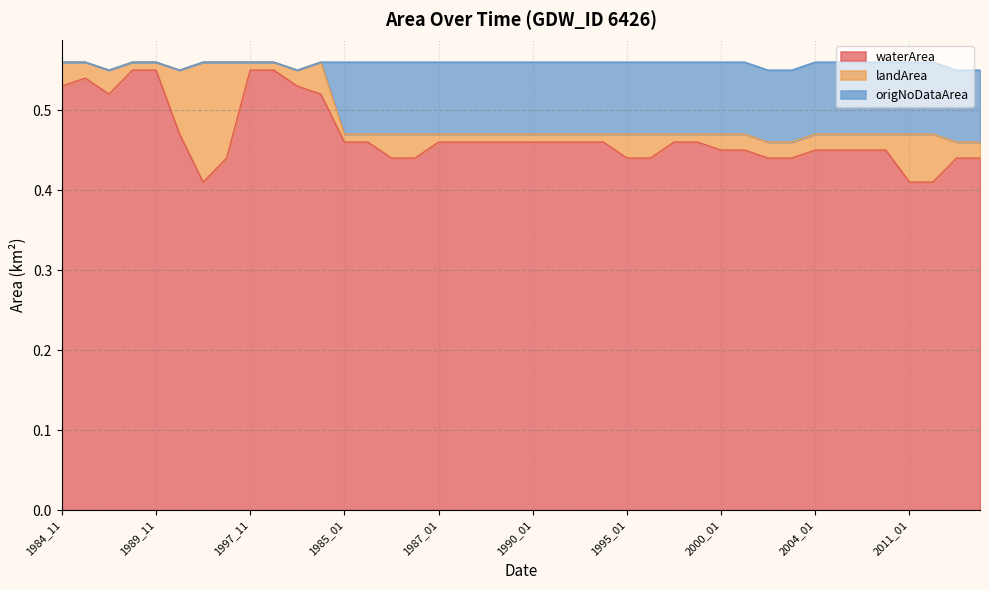

What are all the series names shown in the legend?

waterArea, landArea, origNoDataArea